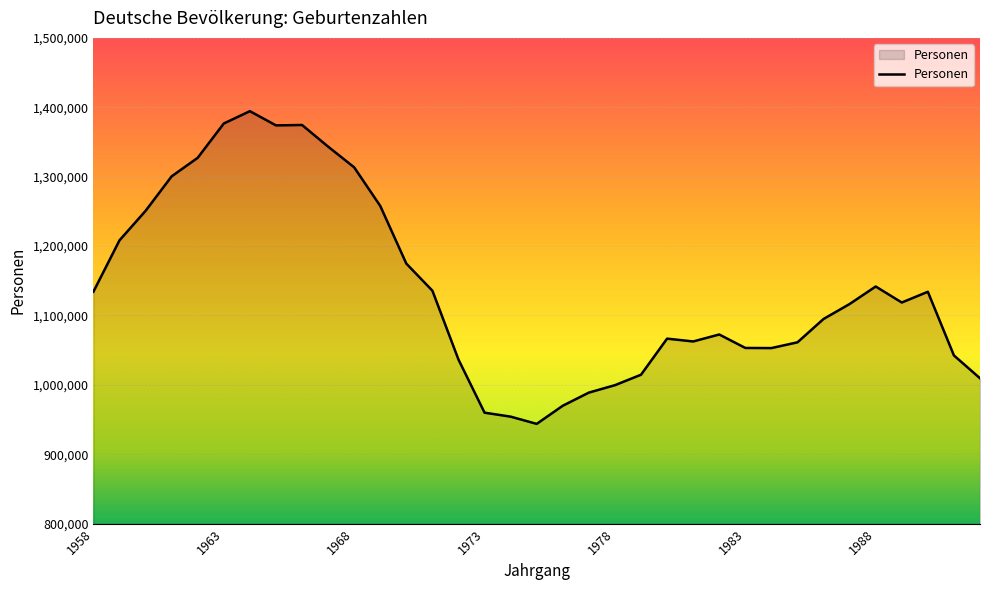

What is the greatest value displayed?

1394414